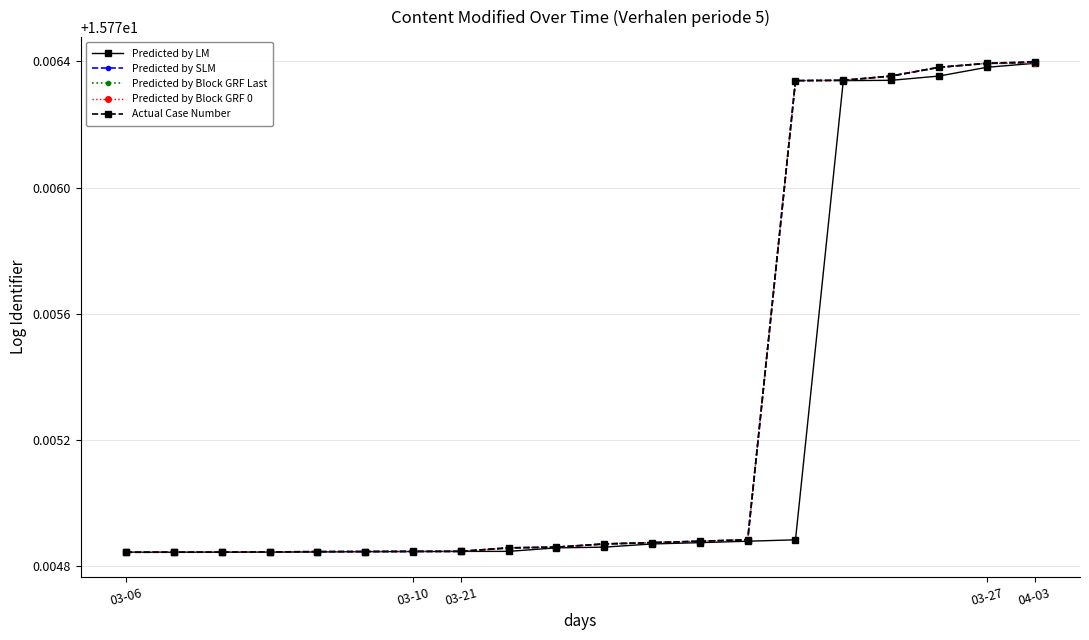

At how many categories does at least one series exceed 15?

20